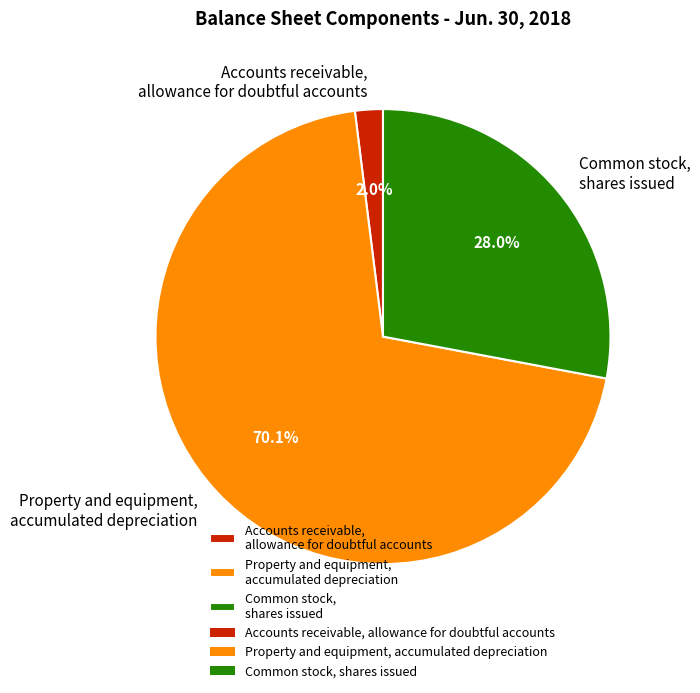

Count the number of slices in the pie.

3